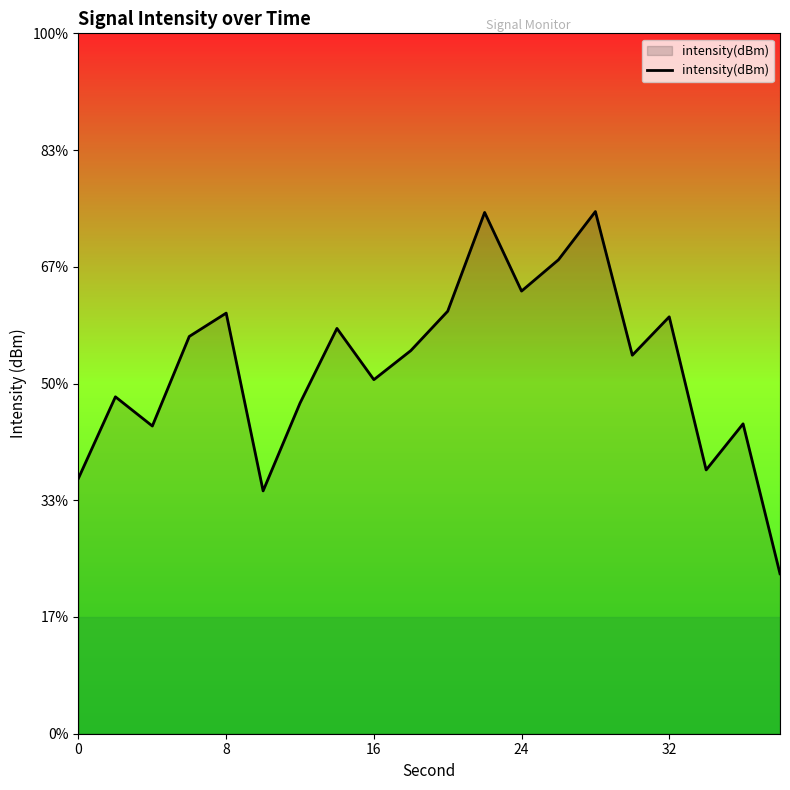

At which label is the value closest to -130?

16